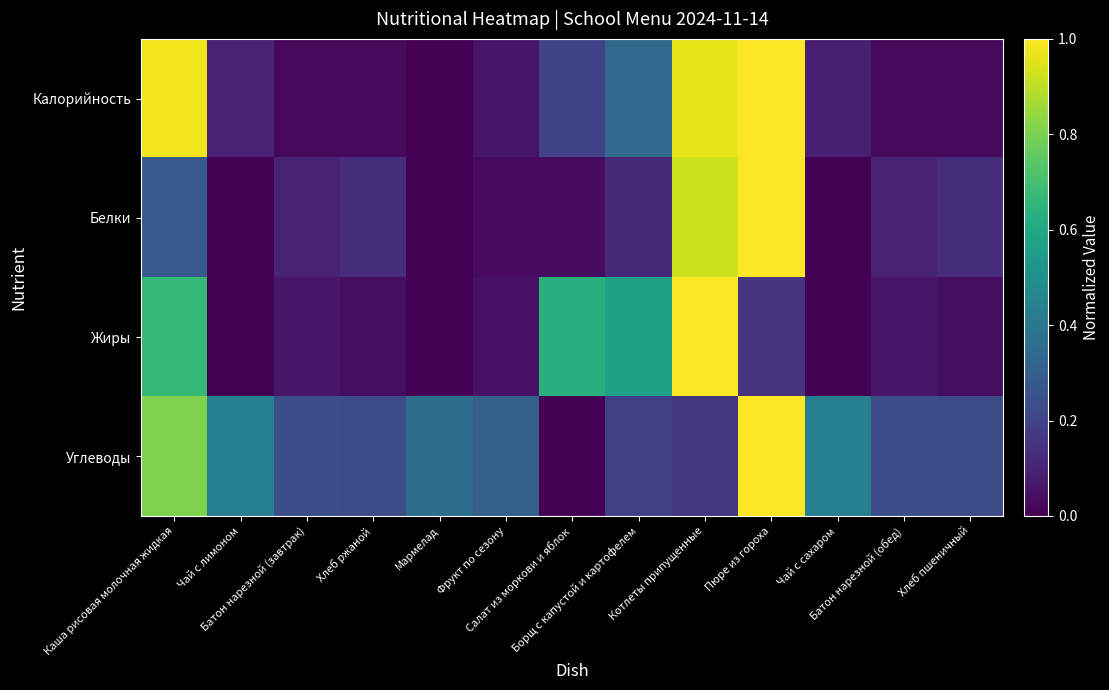

List the series in order of their overall mean, highest first.

Углеводы, Калорийность, Жиры, Белки